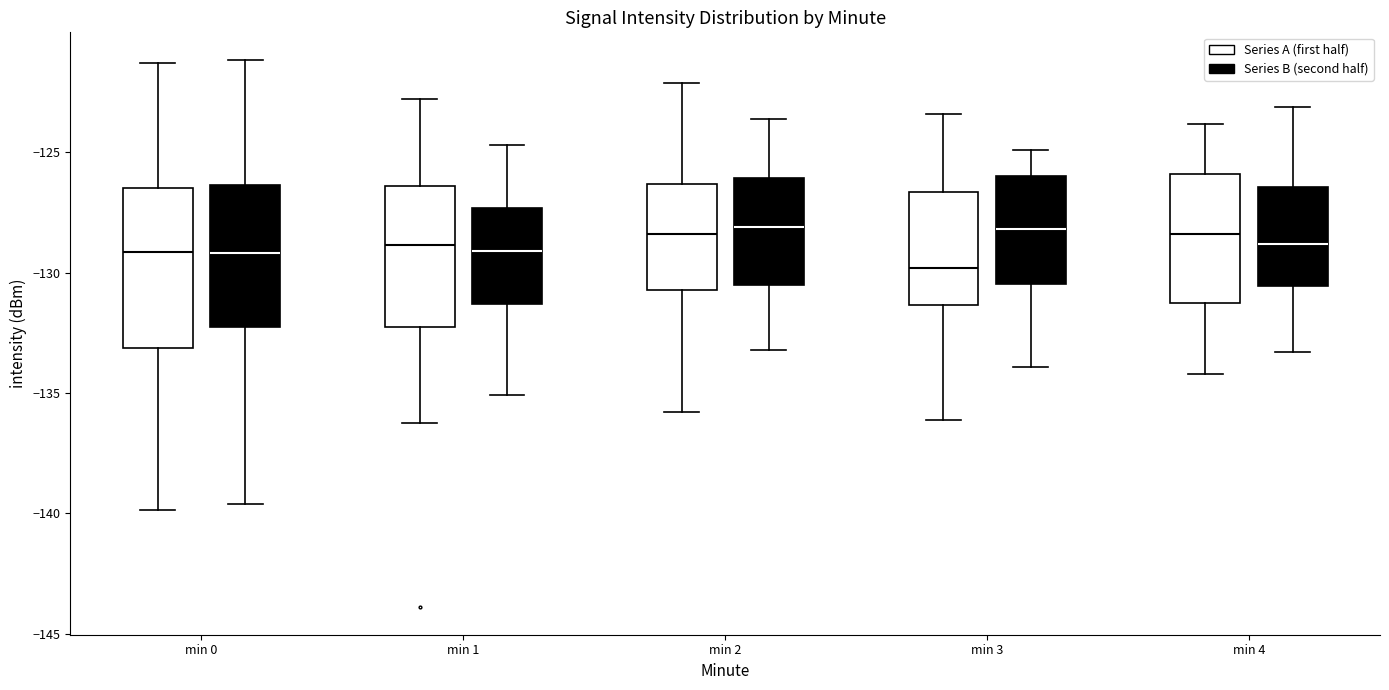

Comparing the boxes themselves (not the whiskers), which one is the tallest?

min 0 (Series A (first half))